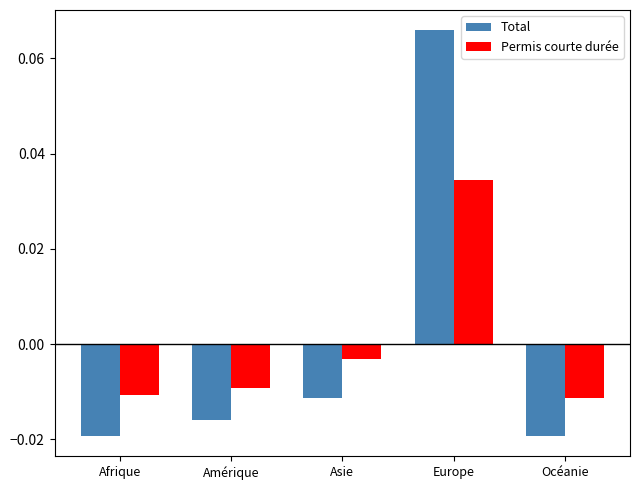

Which category has the highest value in the Permis courte durée series?

Europe